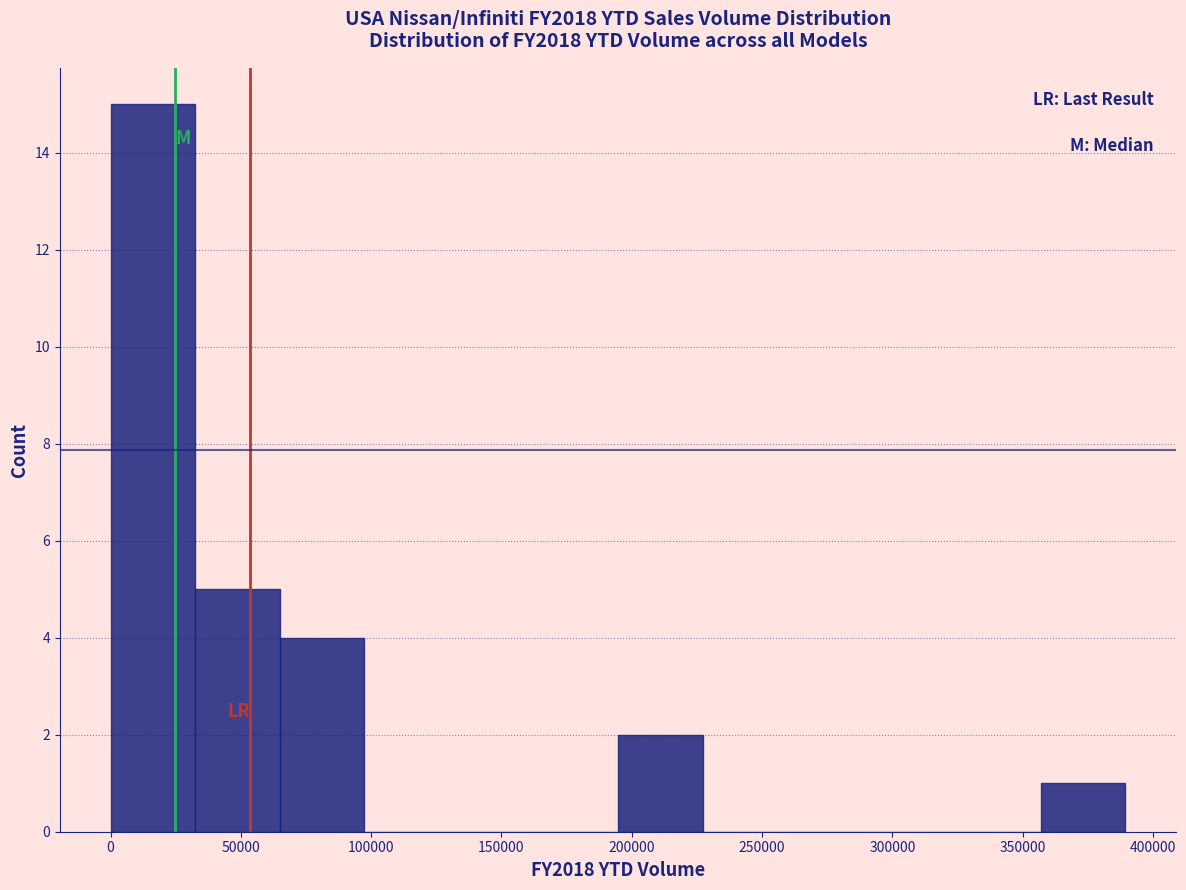

Reading left to right, list every bar in this chart as the range it spans on the x-axis followed by its height. Neither the bar edges nor the heights are printed on the chart, so give them approximately, as read against the axes.

0 to 30000: 15
30000 to 65000: 5
65000 to 95000: 4
95000 to 130000: 0
130000 to 160000: 0
160000 to 195000: 0
195000 to 225000: 2
225000 to 260000: 0
260000 to 290000: 0
290000 to 325000: 0
325000 to 355000: 0
355000 to 390000: 1